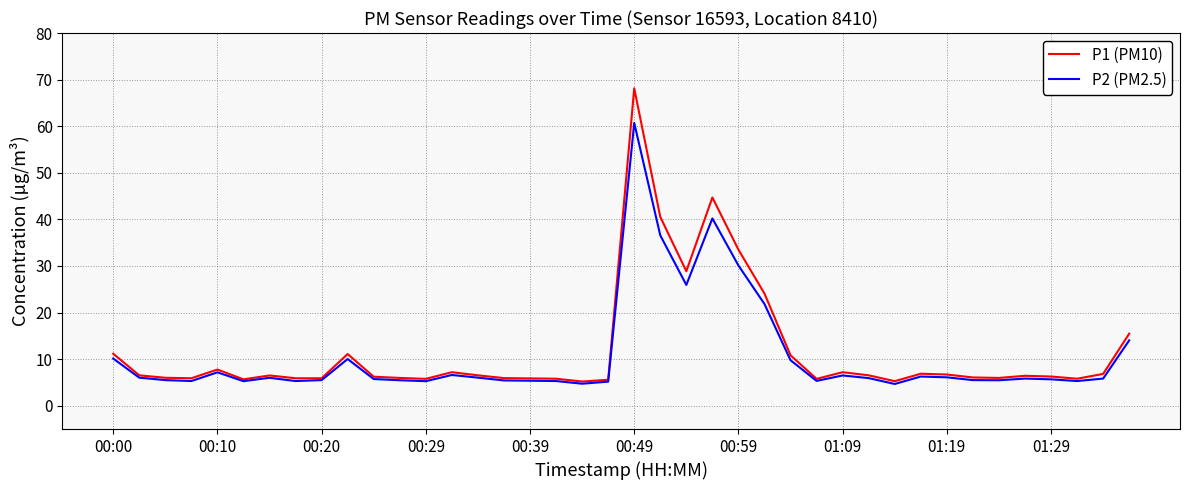

Which series has the widest spread of values?

P1 (PM10)